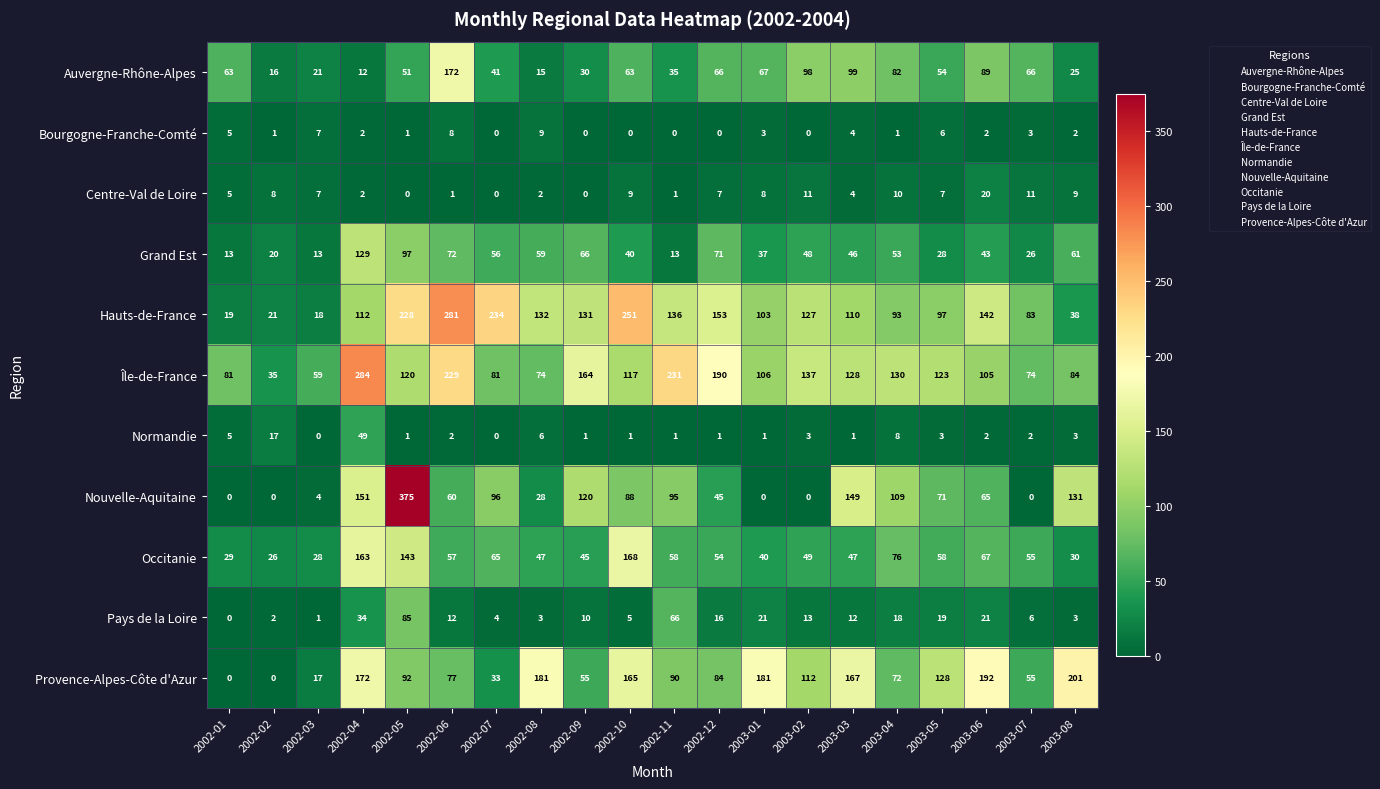

Which series has the largest range (max minus min)?

Nouvelle-Aquitaine